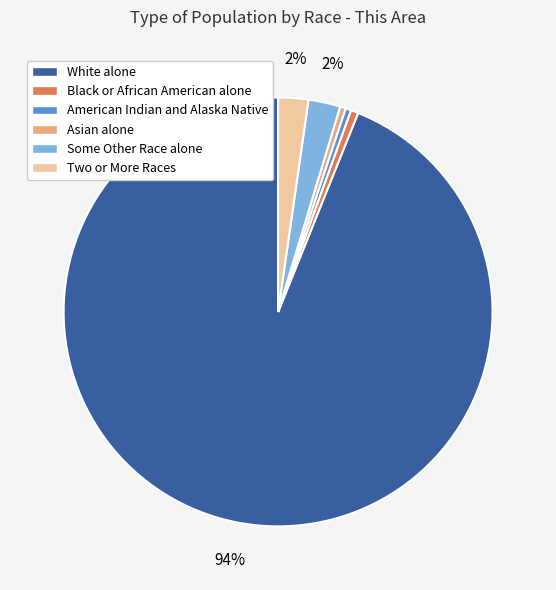

To the nearest percent, what percentage of the pie is Black or African American alone?

1%